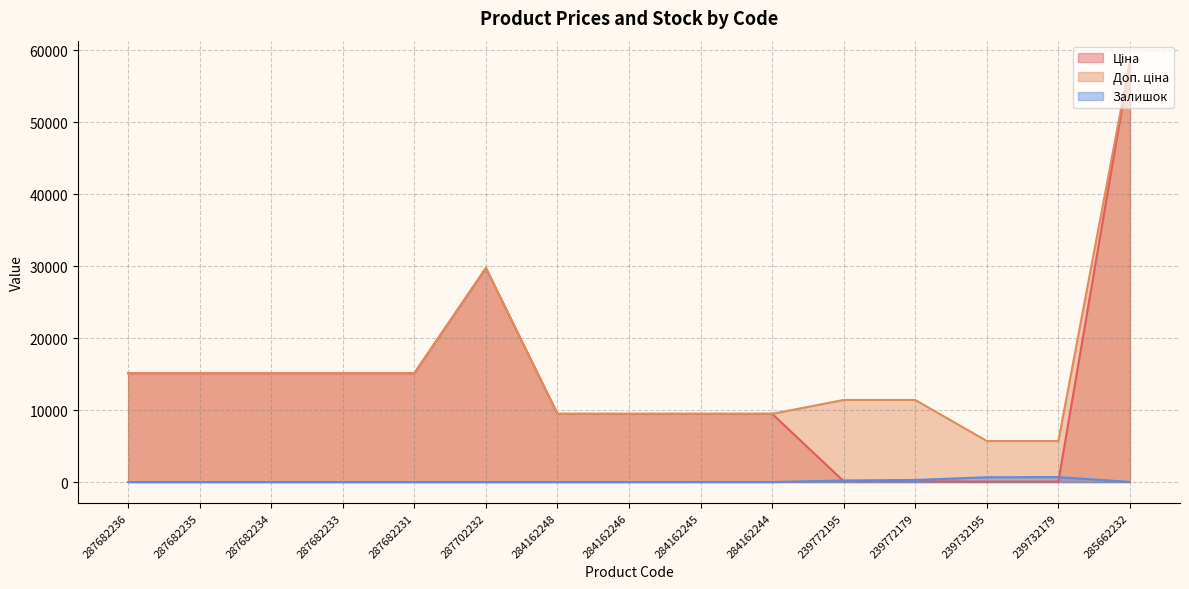

Rank the series by their maximum value, from highest to lowest.

Ціна, Доп. ціна, Залишок